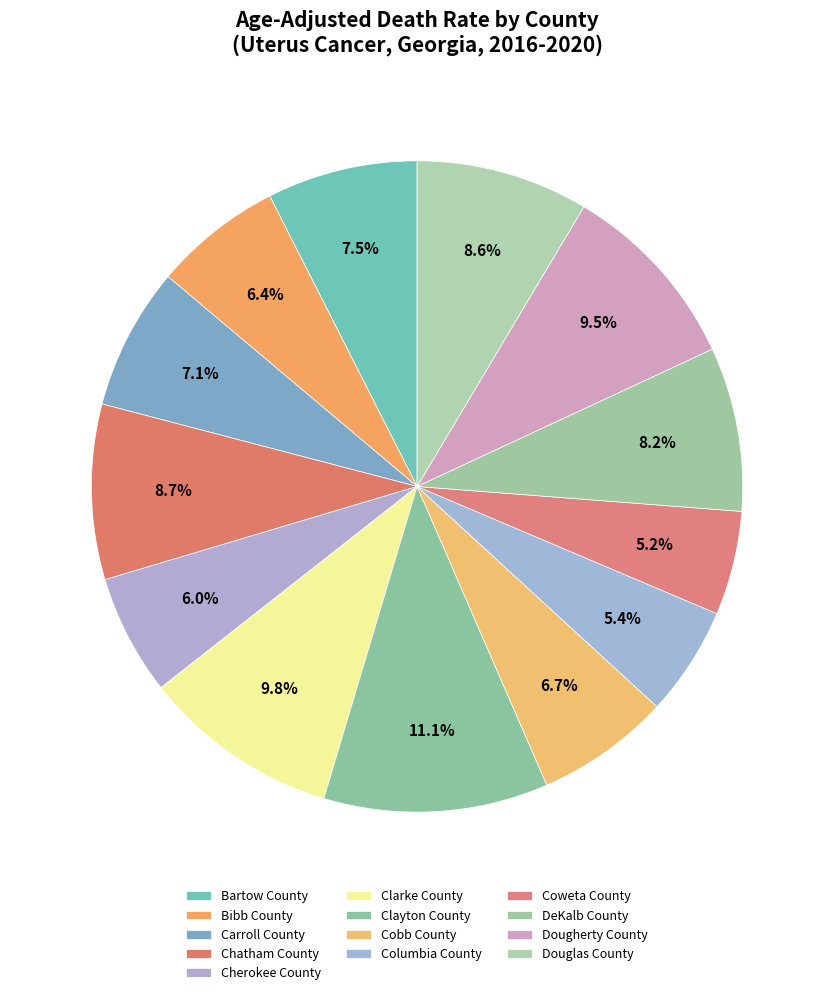

Approximately how many times larger is the value at Clarke County compared to Douglas County?

1.1